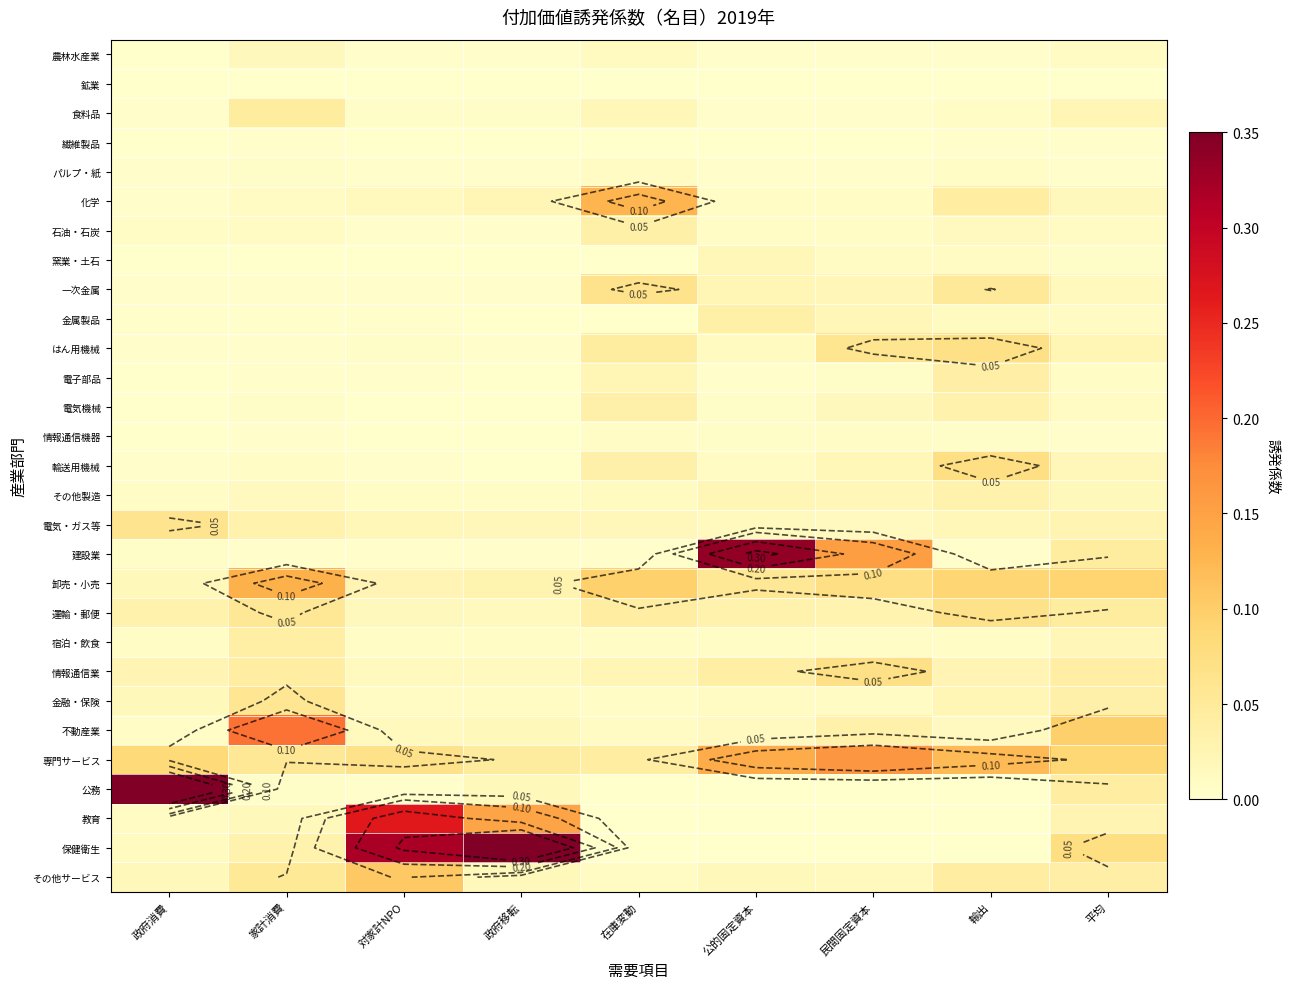

At how many categories does at least one series exceed 0?

9